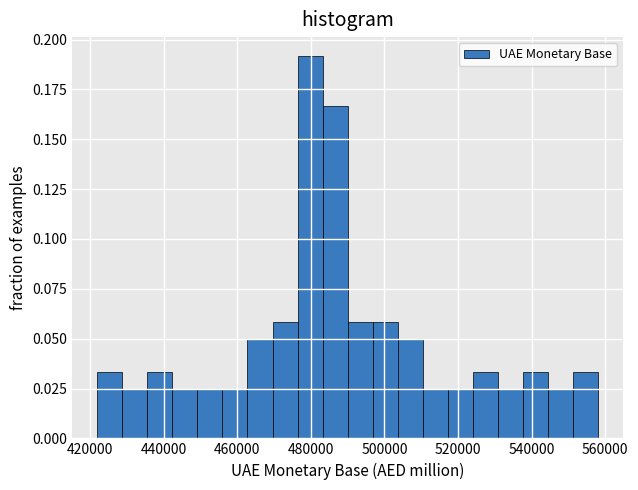

Around what value on the x-axis is the tallest bar? Give the approximate position of its centre, as read against the axis.

480000